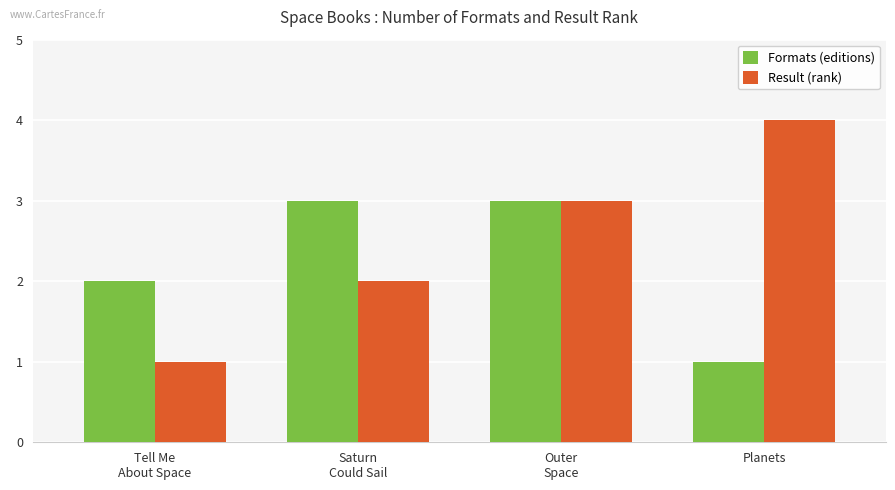

Are the bars horizontal?

No